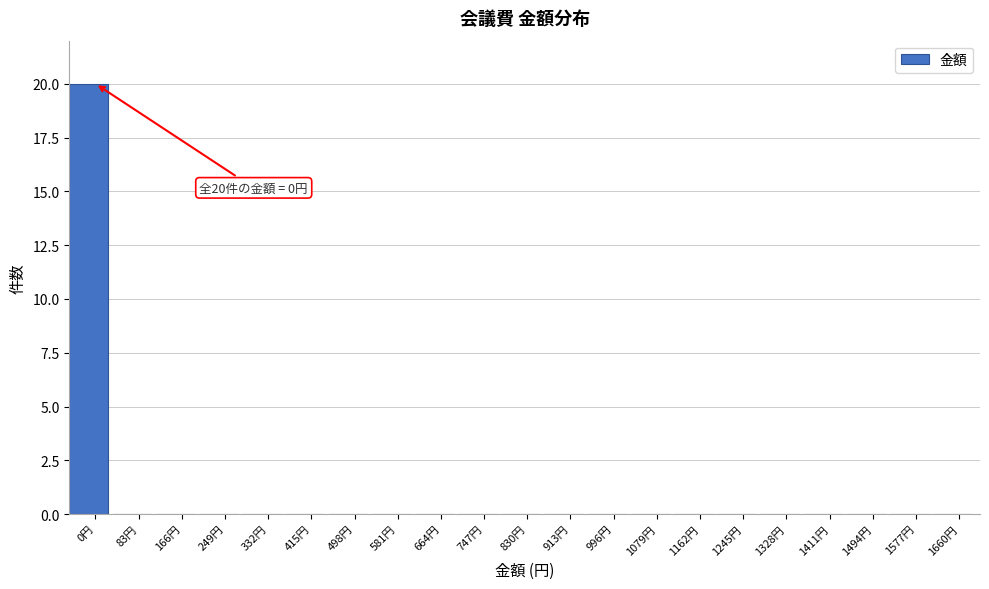

Over which range of the x-axis is the bar tallest?

-50 to 33